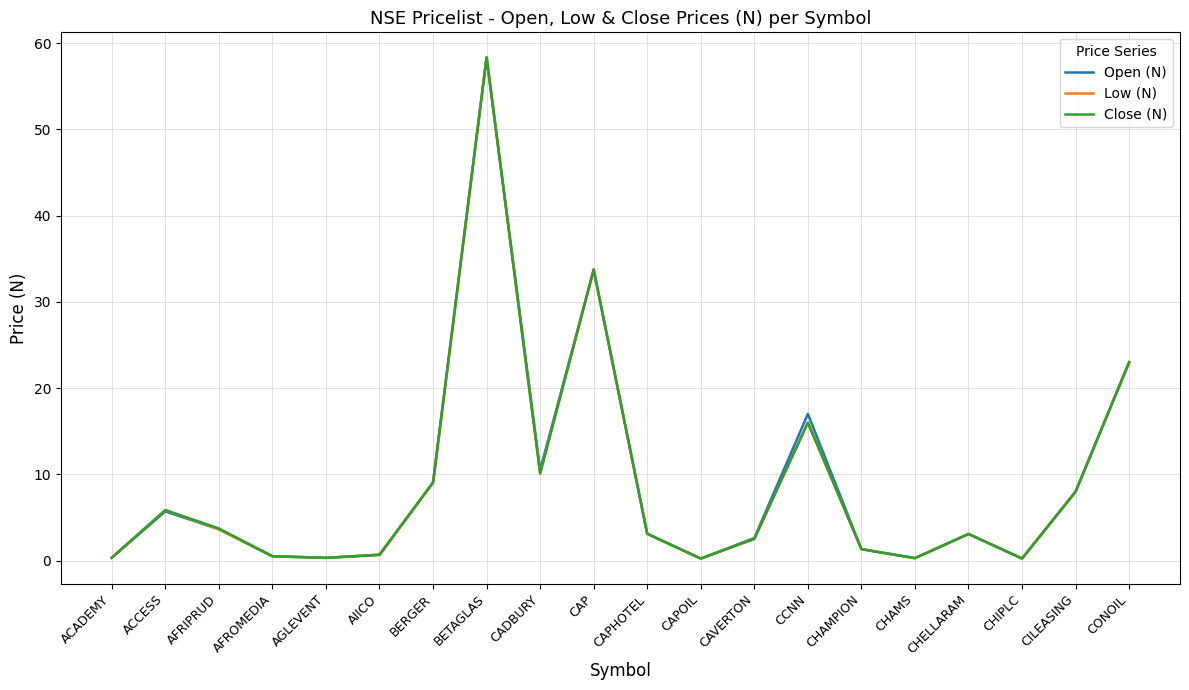

The value of Close (N) at CAPHOTEL is 3.1. True or false?

True